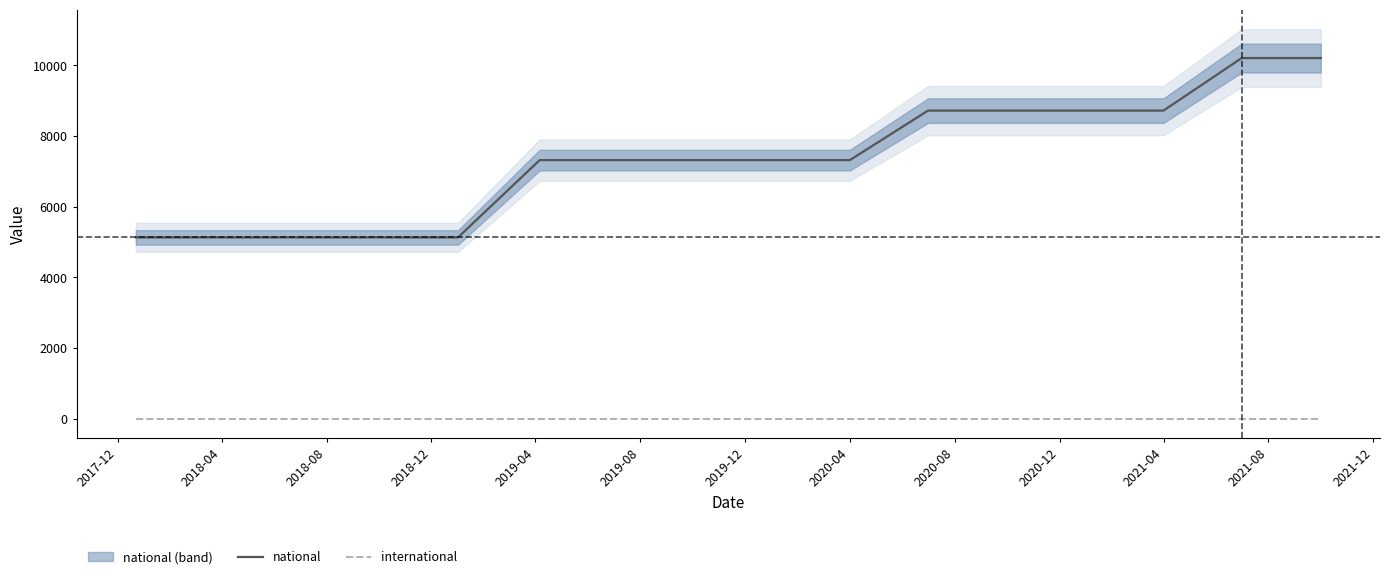

What is the highest value of the national series?

10204